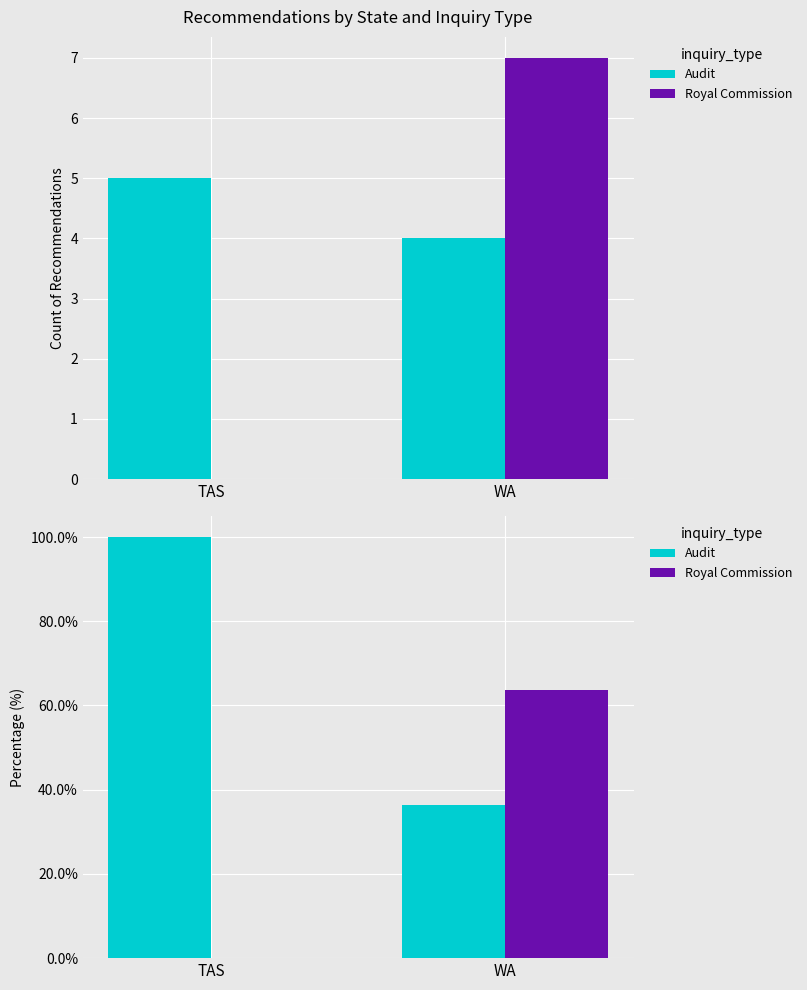

Which series has the widest spread of values?

Audit